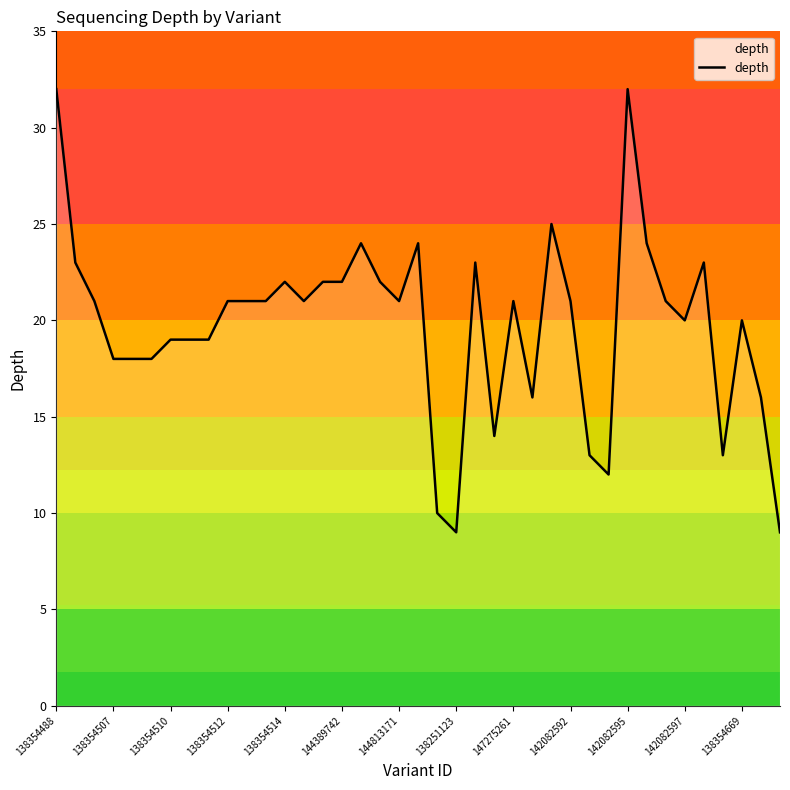

What is the difference between the maximum and minimum values?

23